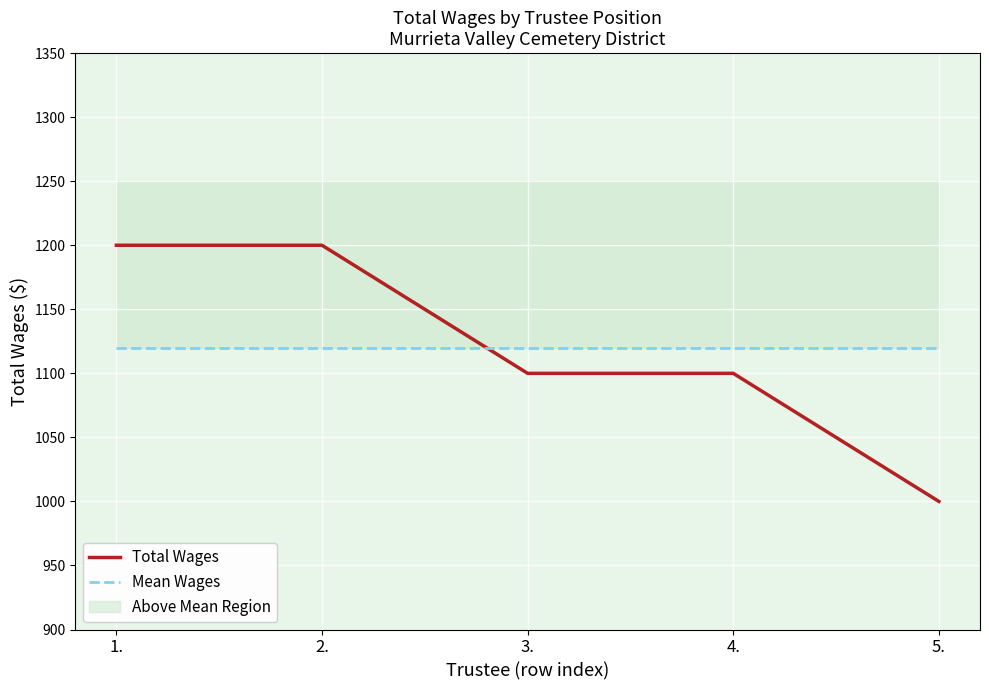

Is this an area chart (filled region under the line)?

No